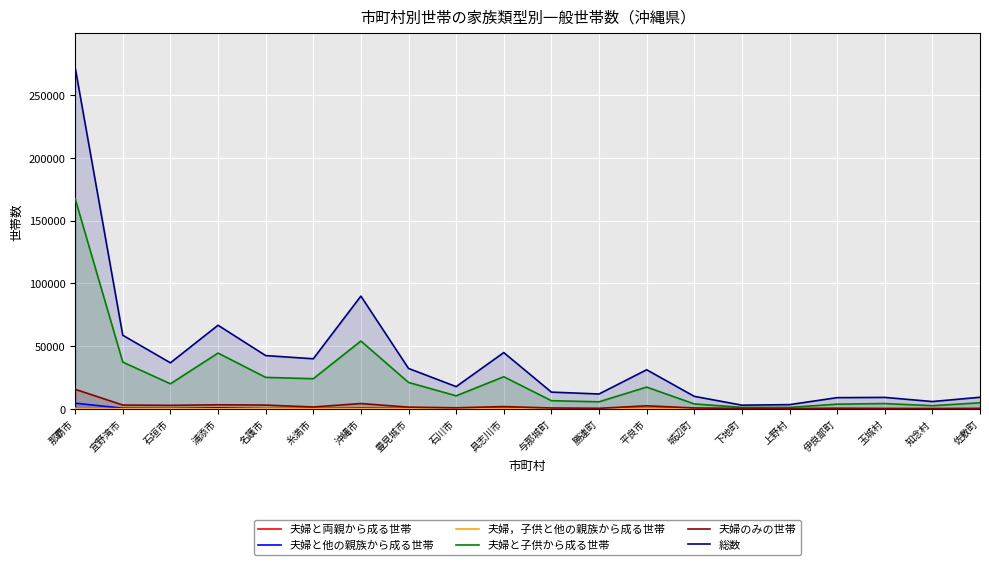

At 上野村, list the series in order from largest to smallest.

総数, 夫婦と子供から成る世帯, 夫婦のみの世帯, 夫婦と両親から成る世帯, 夫婦と他の親族から成る世帯, 夫婦，子供と他の親族から成る世帯